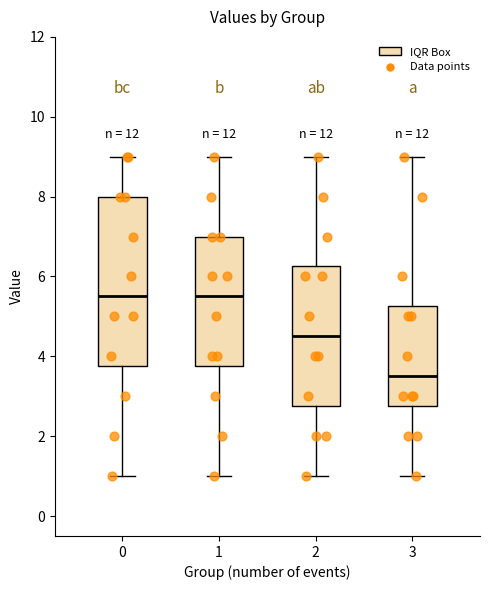

Reading left to right, read every box against the y-axis: the position of its median line, the range the box covers, and the ends of its whiskers. The values are not printed on the chart, so give them approximately, as read against the axis.

0: median 5.6, box 3.8 to 8.0, whiskers 1.0 to 9.0
1: median 5.6, box 3.8 to 7.0, whiskers 1.0 to 9.0
2: median 4.6, box 2.8 to 6.2, whiskers 1.0 to 9.0
3: median 3.6, box 2.8 to 5.2, whiskers 1.0 to 9.0